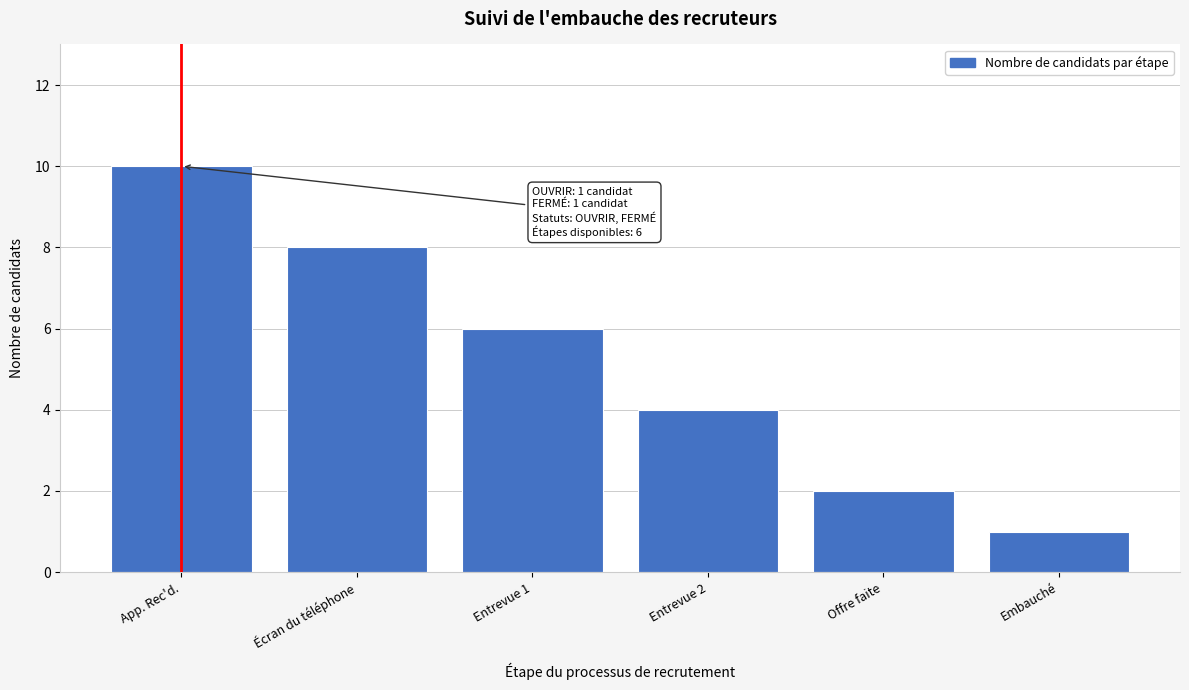

Reading left to right, what are all the values shown in this chart?

App. Rec'd.=10	Écran du téléphone=8	Entrevue 1=6	Entrevue 2=4	Offre faite=2	Embauché=1